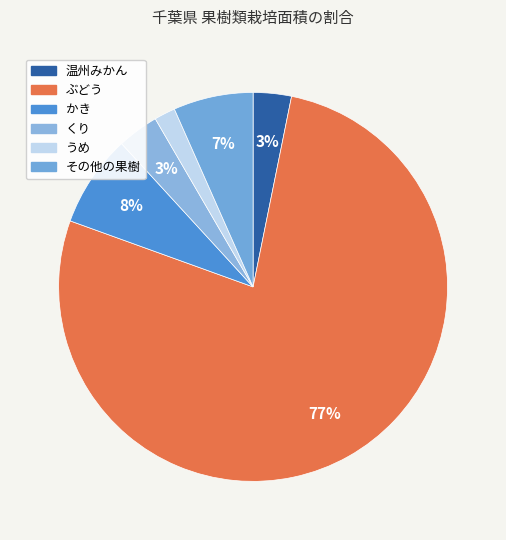

To the nearest percent, what percentage of the pie is くり?

3%